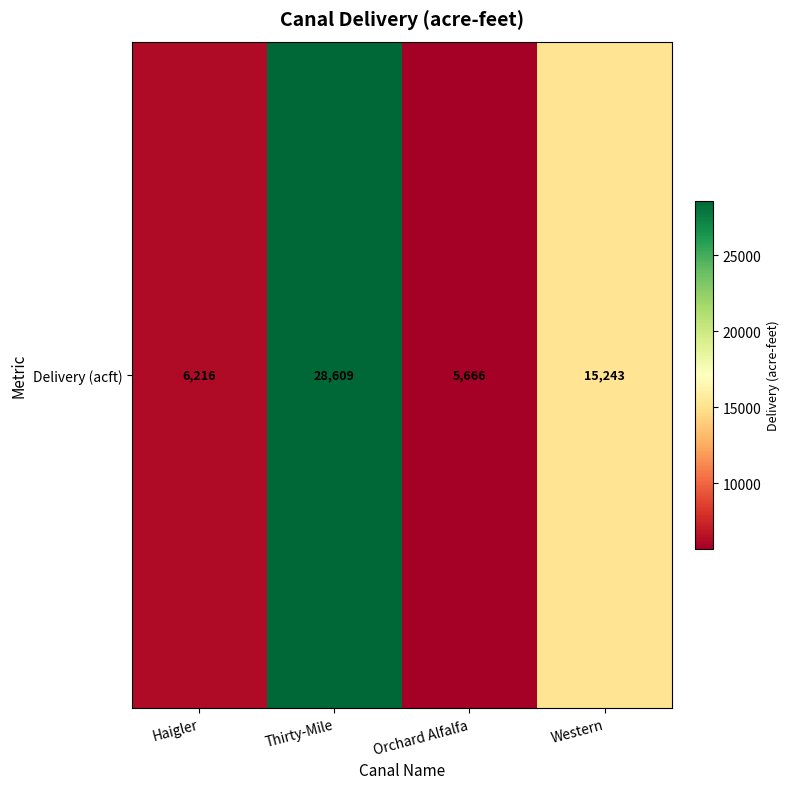

Reading left to right, list all the values displayed in this chart.

Haigler=6215.9	Thirty-Mile=28609.2	Orchard Alfalfa=5665.9	Western=15242.6